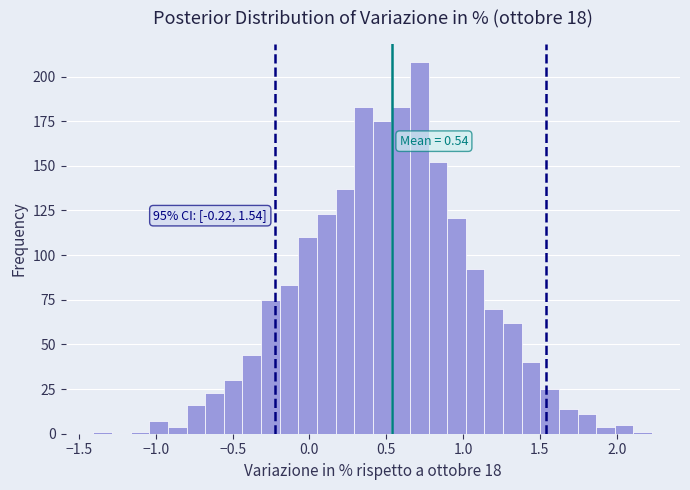

Read against the x-axis, roughly where is the centre of the tallest bar?

0.70